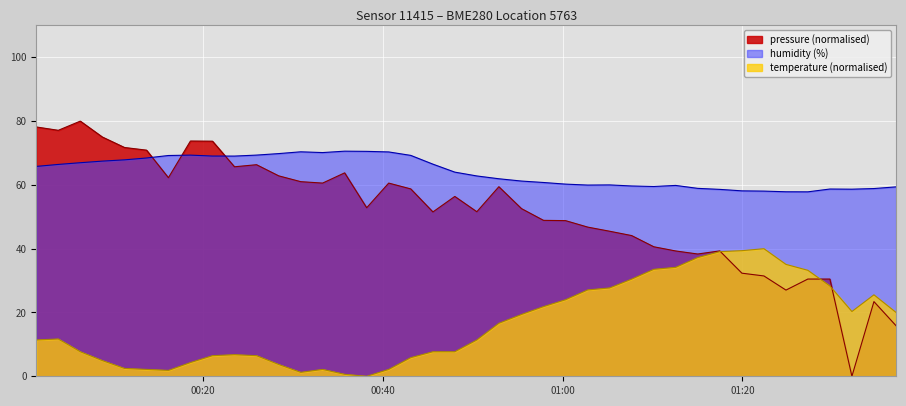

Reading right to left, transcribe all the data shown in this chart.

pressure: 2023-02-04T01:37:06=15.8	2023-02-04T01:34:38=23.4	2023-02-04T01:32:11=0.0	2023-02-04T01:29:44=30.5	2023-02-04T01:27:17=30.5	2023-02-04T01:24:51=27.0	2023-02-04T01:22:24=31.5	2023-02-04T01:19:57=32.3	2023-02-04T01:17:29=39.3	2023-02-04T01:15:02=38.3	2023-02-04T01:12:35=39.3	2023-02-04T01:10:09=40.6	2023-02-04T01:07:41=44.1	2023-02-04T01:05:14=45.5	2023-02-04T01:02:48=46.8	2023-02-04T01:00:20=48.8	2023-02-04T00:57:53=48.9	2023-02-04T00:55:26=52.6	2023-02-04T00:52:55=59.4	2023-02-04T00:50:28=51.6	2023-02-04T00:48:01=56.4	2023-02-04T00:45:35=51.5	2023-02-04T00:43:07=58.8	2023-02-04T00:40:40=60.6	2023-02-04T00:38:13=52.8	2023-02-04T00:35:46=63.8	2023-02-04T00:33:19=60.6	2023-02-04T00:30:53=61.0	2023-02-04T00:28:26=62.8	2023-02-04T00:25:58=66.3	2023-02-04T00:23:31=65.7	2023-02-04T00:21:04=73.7	2023-02-04T00:18:37=73.8	2023-02-04T00:16:10=62.3	2023-02-04T00:13:44=70.9	2023-02-04T00:11:17=71.7	2023-02-04T00:08:49=75.0	2023-02-04T00:06:22=80.0	2023-02-04T00:03:55=77.1	2023-02-04T00:01:28=78.2
humidity: 2023-02-04T01:37:06=59.4	2023-02-04T01:34:38=58.9	2023-02-04T01:32:11=58.7	2023-02-04T01:29:44=58.7	2023-02-04T01:27:17=57.8	2023-02-04T01:24:51=57.9	2023-02-04T01:22:24=58.1	2023-02-04T01:19:57=58.1	2023-02-04T01:17:29=58.6	2023-02-04T01:15:02=58.9	2023-02-04T01:12:35=59.8	2023-02-04T01:10:09=59.5	2023-02-04T01:07:41=59.7	2023-02-04T01:05:14=60.0	2023-02-04T01:02:48=60.0	2023-02-04T01:00:20=60.2	2023-02-04T00:57:53=60.8	2023-02-04T00:55:26=61.2	2023-02-04T00:52:55=61.9	2023-02-04T00:50:28=62.8	2023-02-04T00:48:01=64.0	2023-02-04T00:45:35=66.5	2023-02-04T00:43:07=69.3	2023-02-04T00:40:40=70.3	2023-02-04T00:38:13=70.5	2023-02-04T00:35:46=70.6	2023-02-04T00:33:19=70.1	2023-02-04T00:30:53=70.4	2023-02-04T00:28:26=69.8	2023-02-04T00:25:58=69.3	2023-02-04T00:23:31=69.0	2023-02-04T00:21:04=69.0	2023-02-04T00:18:37=69.3	2023-02-04T00:16:10=69.2	2023-02-04T00:13:44=68.4	2023-02-04T00:11:17=67.9	2023-02-04T00:08:49=67.5	2023-02-04T00:06:22=67.0	2023-02-04T00:03:55=66.4	2023-02-04T00:01:28=65.8
temperature: 2023-02-04T01:37:06=20.0	2023-02-04T01:34:38=25.5	2023-02-04T01:32:11=20.3	2023-02-04T01:29:44=28.3	2023-02-04T01:27:17=33.2	2023-02-04T01:24:51=35.1	2023-02-04T01:22:24=40.0	2023-02-04T01:19:57=39.4	2023-02-04T01:17:29=39.1	2023-02-04T01:15:02=37.2	2023-02-04T01:12:35=34.2	2023-02-04T01:10:09=33.5	2023-02-04T01:07:41=30.5	2023-02-04T01:05:14=27.7	2023-02-04T01:02:48=27.1	2023-02-04T01:00:20=24.0	2023-02-04T00:57:53=21.8	2023-02-04T00:55:26=19.4	2023-02-04T00:52:55=16.6	2023-02-04T00:50:28=11.4	2023-02-04T00:48:01=7.7	2023-02-04T00:45:35=7.7	2023-02-04T00:43:07=5.8	2023-02-04T00:40:40=2.2	2023-02-04T00:38:13=0.0	2023-02-04T00:35:46=0.6	2023-02-04T00:33:19=2.2	2023-02-04T00:30:53=1.2	2023-02-04T00:28:26=3.7	2023-02-04T00:25:58=6.5	2023-02-04T00:23:31=6.8	2023-02-04T00:21:04=6.5	2023-02-04T00:18:37=4.3	2023-02-04T00:16:10=1.8	2023-02-04T00:13:44=2.2	2023-02-04T00:11:17=2.5	2023-02-04T00:08:49=4.9	2023-02-04T00:06:22=7.7	2023-02-04T00:03:55=11.7	2023-02-04T00:01:28=11.4